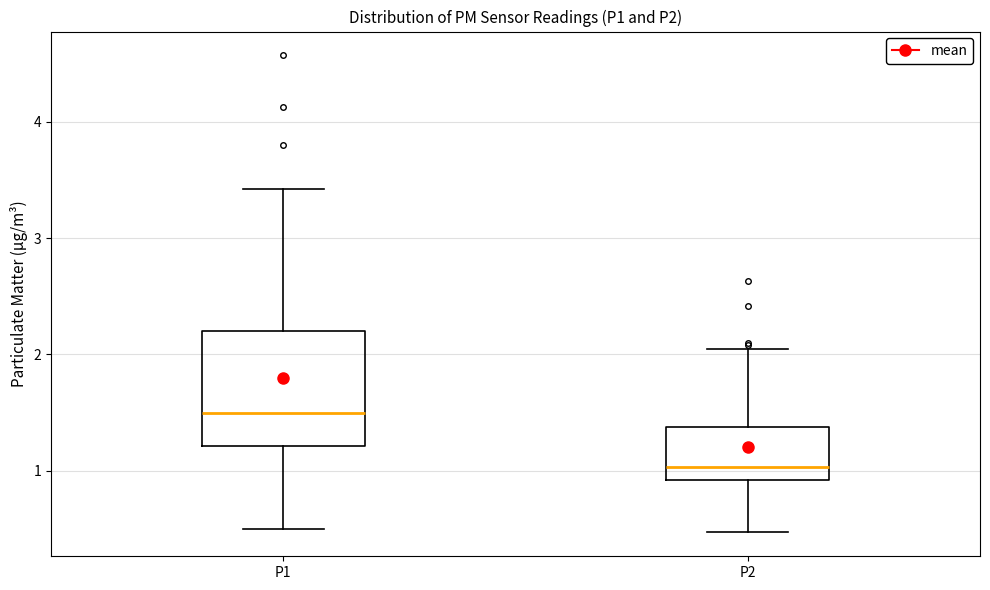

Which box's median line is the highest?

P1